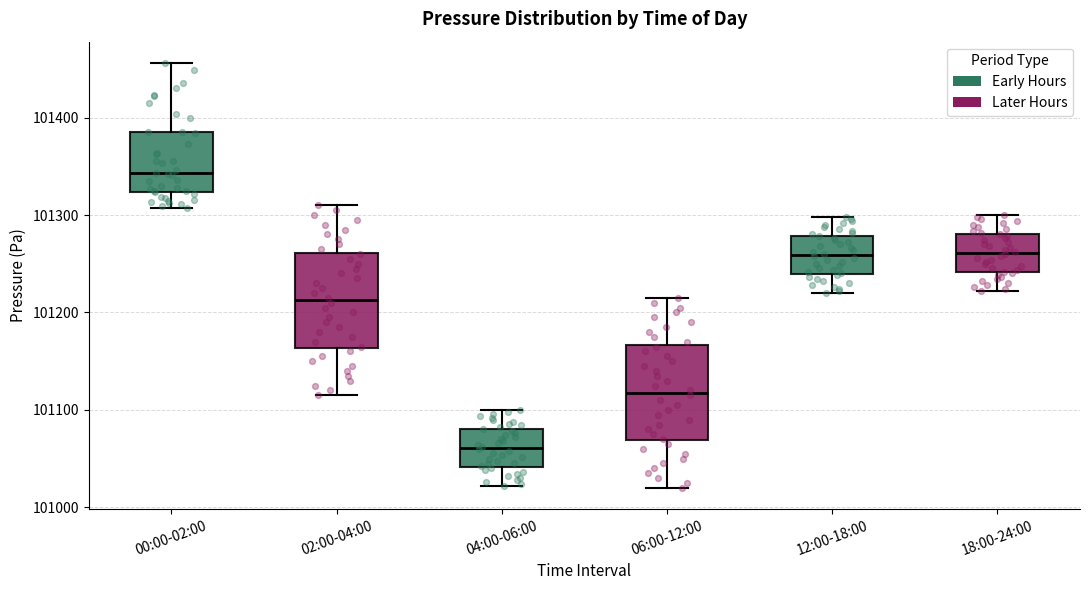

Where is the upper edge of the box for 18:00-24:00 on the y-axis? The values are not printed on the chart, so give them approximately, as read against the axis.

101280